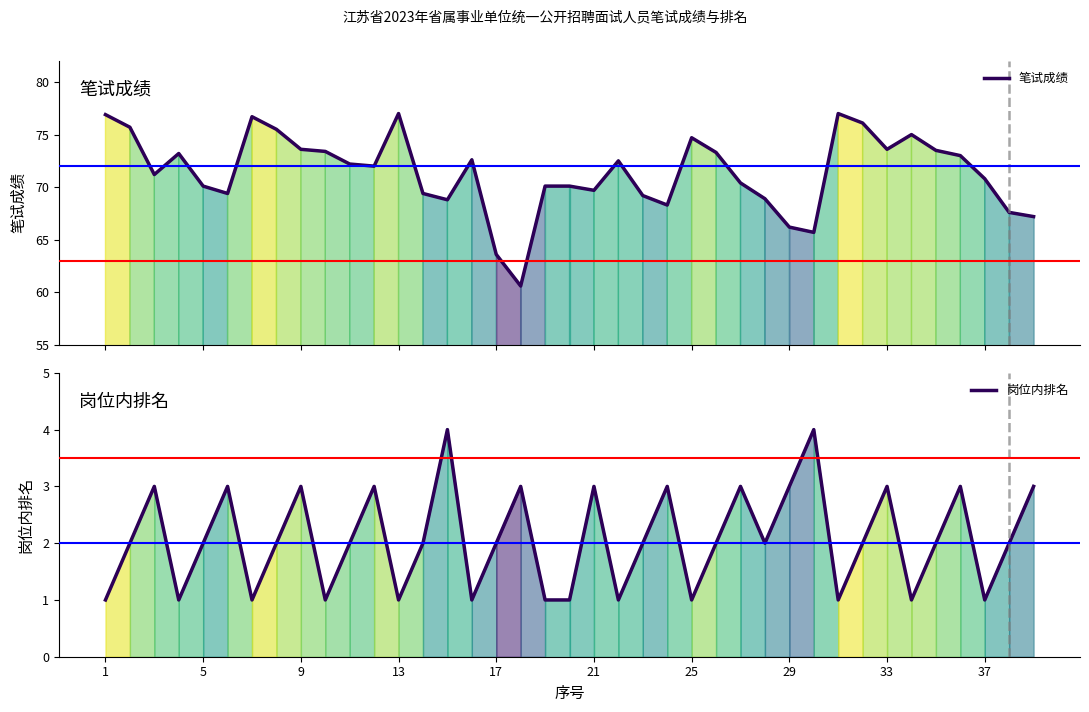

What is the total value across all series at 33?

76.6